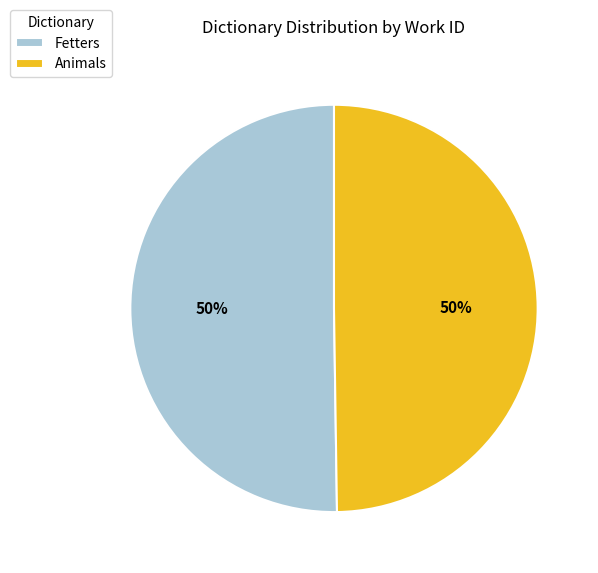

Combined, do Fetters and Animals account for over 50%?

Yes